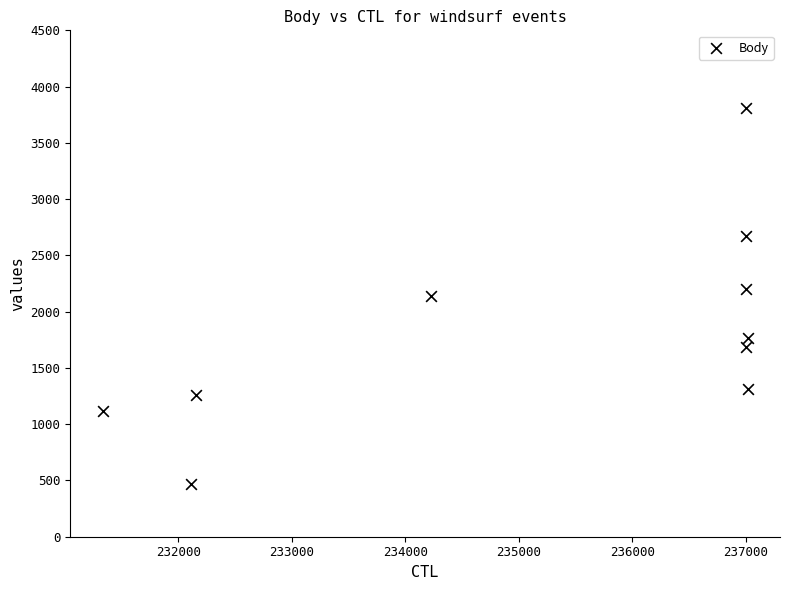

What is the range of X values (max minus min)?

5687